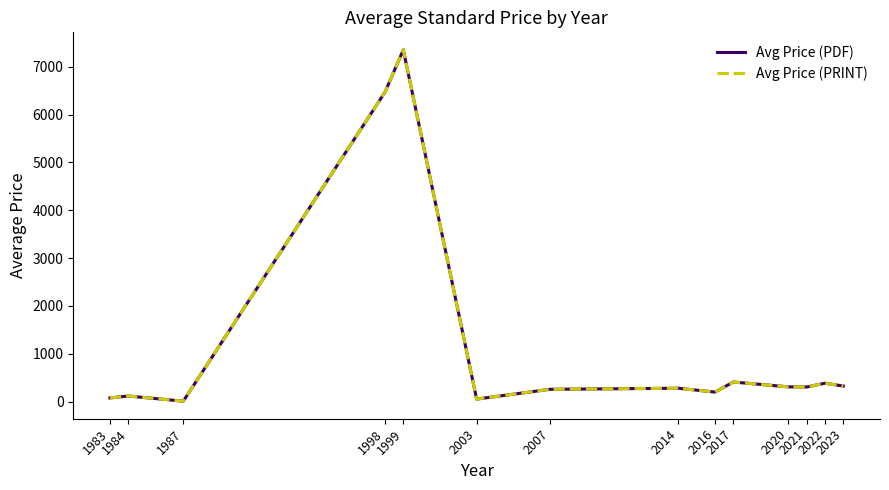

Which series has the largest total across all categories?

Avg Price (PDF)